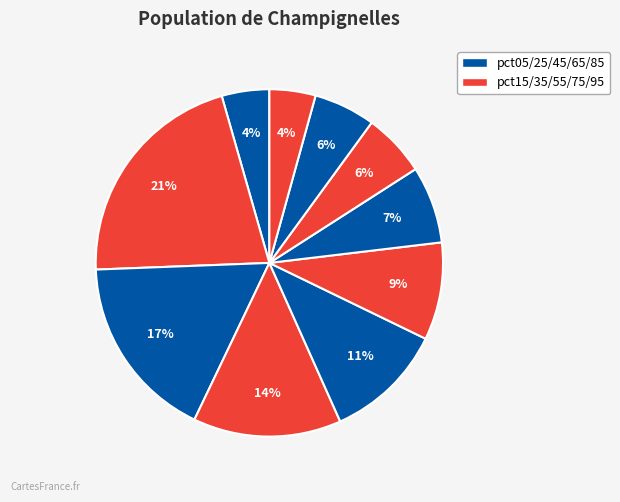

Rank the categories by value from highest to lowest.

pct15, pct25, pct35, pct45, pct55, pct65, pct75, pct85, pct05, pct95